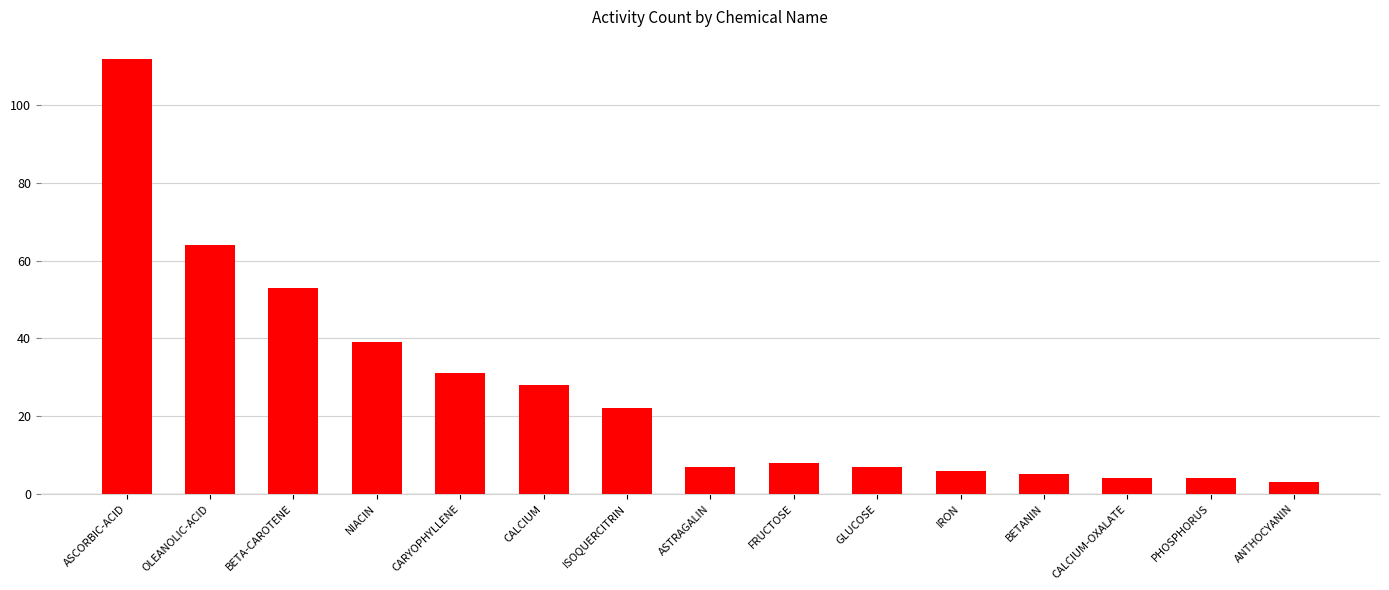

What is the greatest value displayed?

112